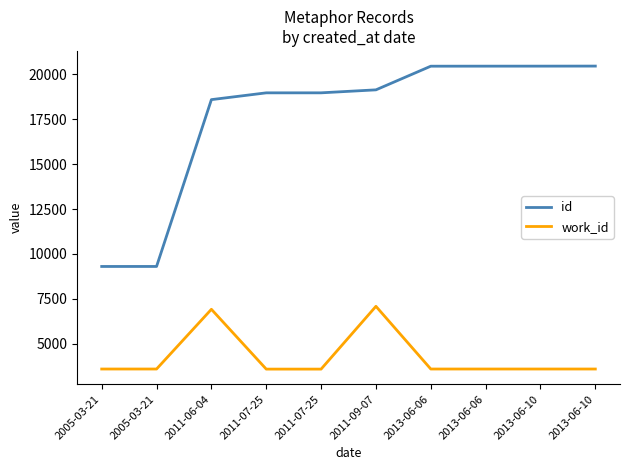

Which series has the largest range (max minus min)?

id